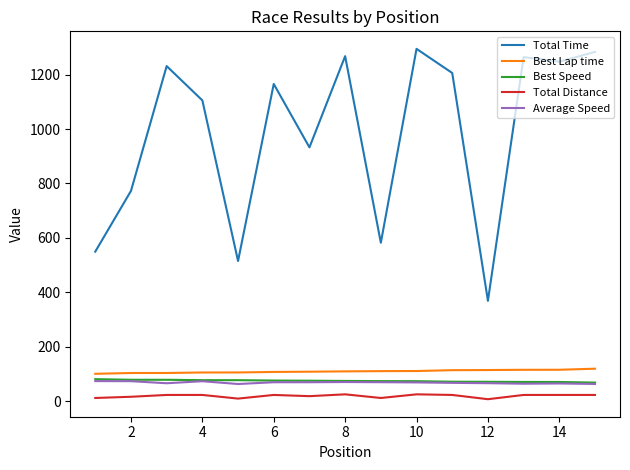

What are all the series names shown in the legend?

Total Time, Best Lap time, Best Speed, Total Distance, Average Speed